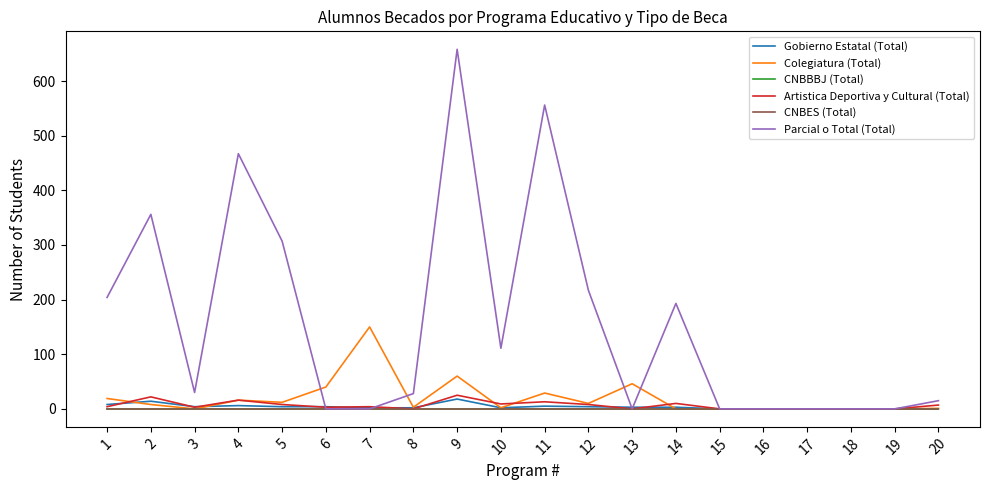

Is this an area chart (filled region under the line)?

No